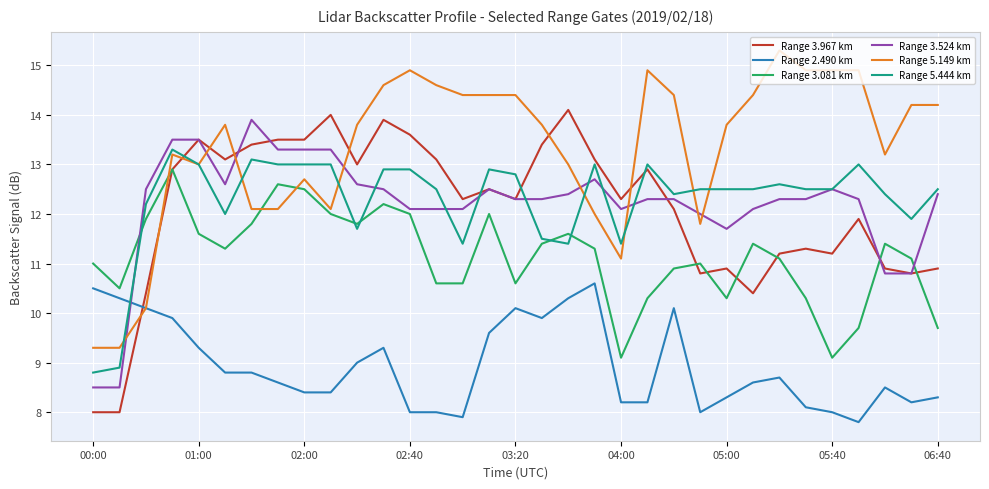

Which series has the largest range (max minus min)?

Range 3.967 km